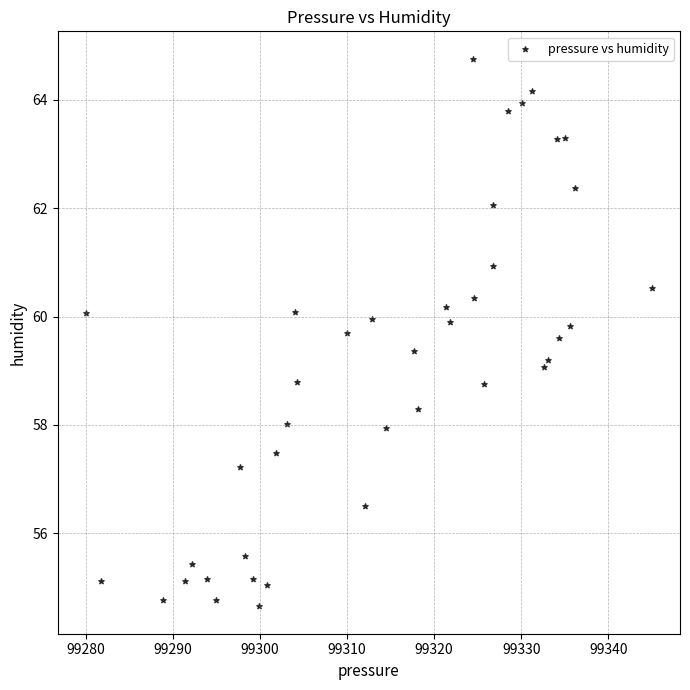

What is the range of X values (max minus min)?

64.9